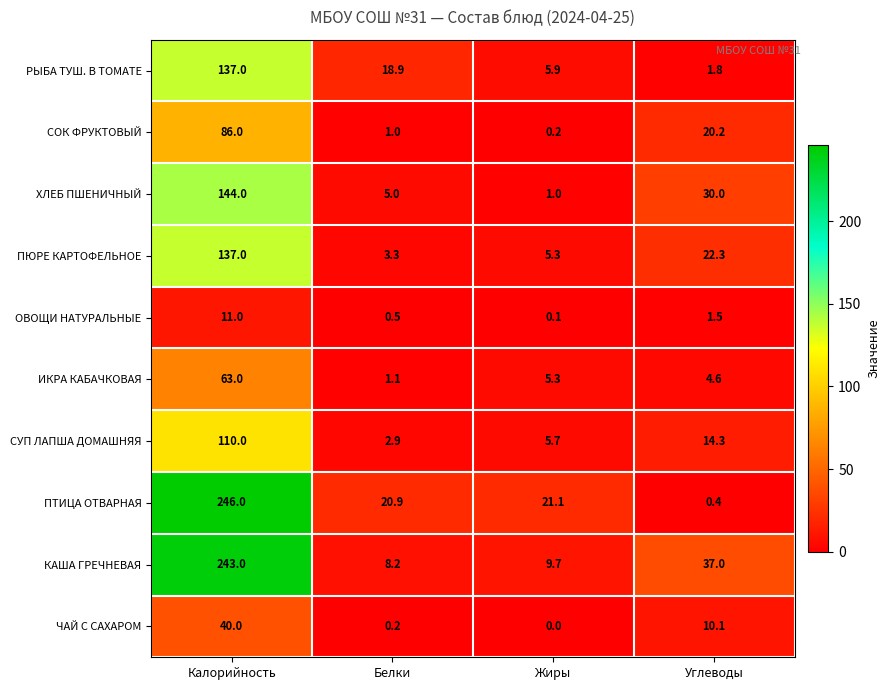

Between Жиры and Углеводы, which series saw the biggest shift?

ХЛЕБ ПШЕНИЧНЫЙ